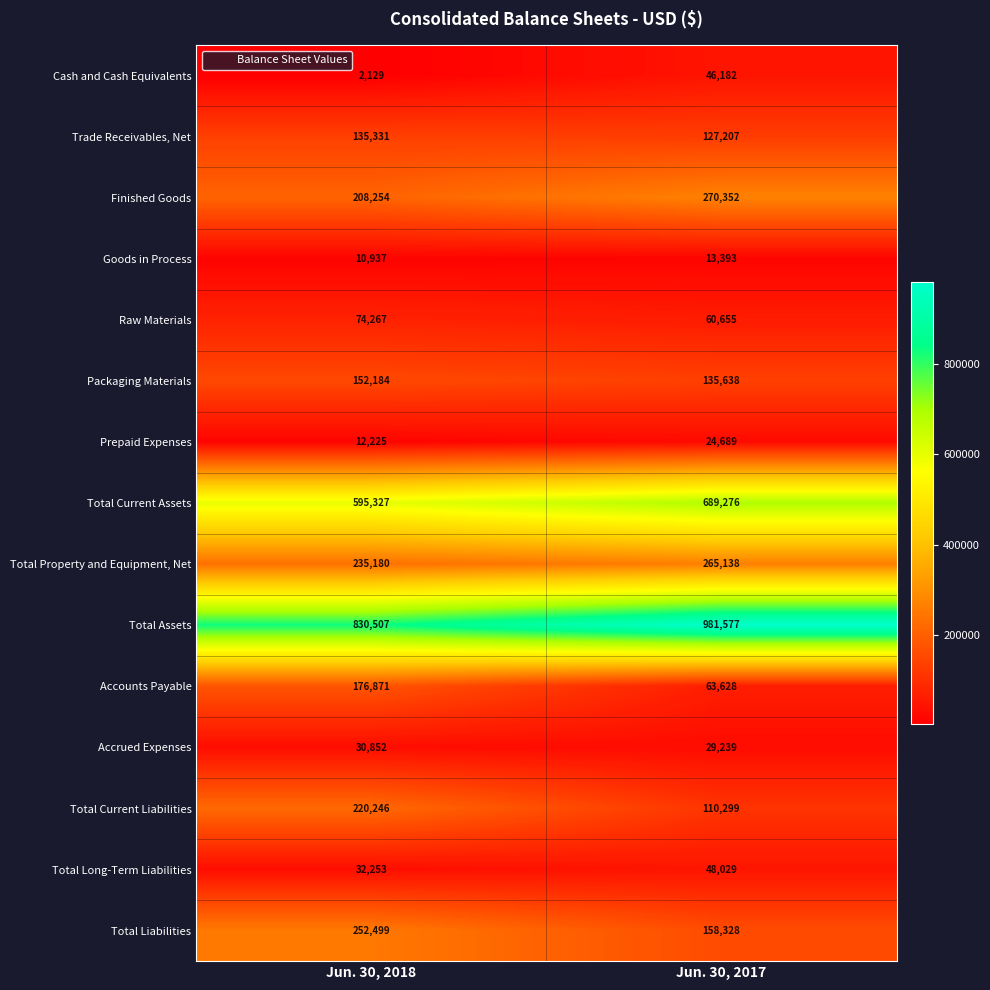

What is the average value of the Trade Receivables, Net series?

131269